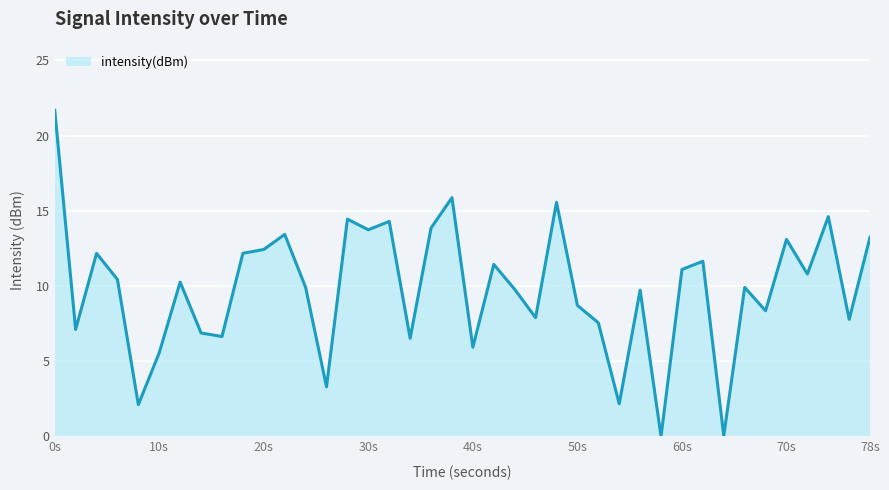

What is the greatest value displayed?

21.7